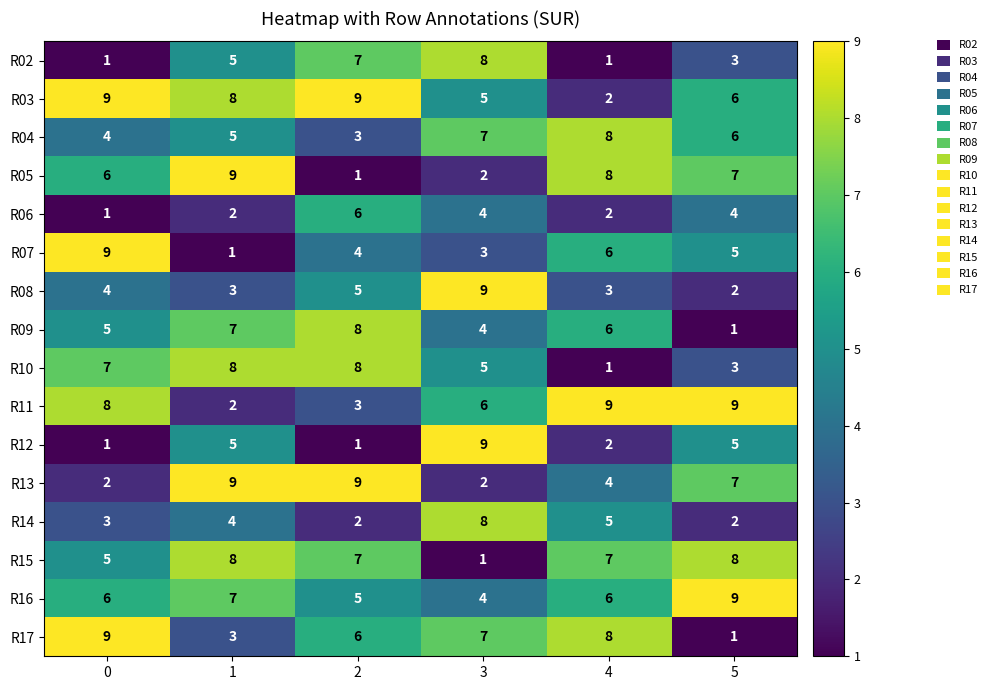

Count the number of data series in this chart.

16